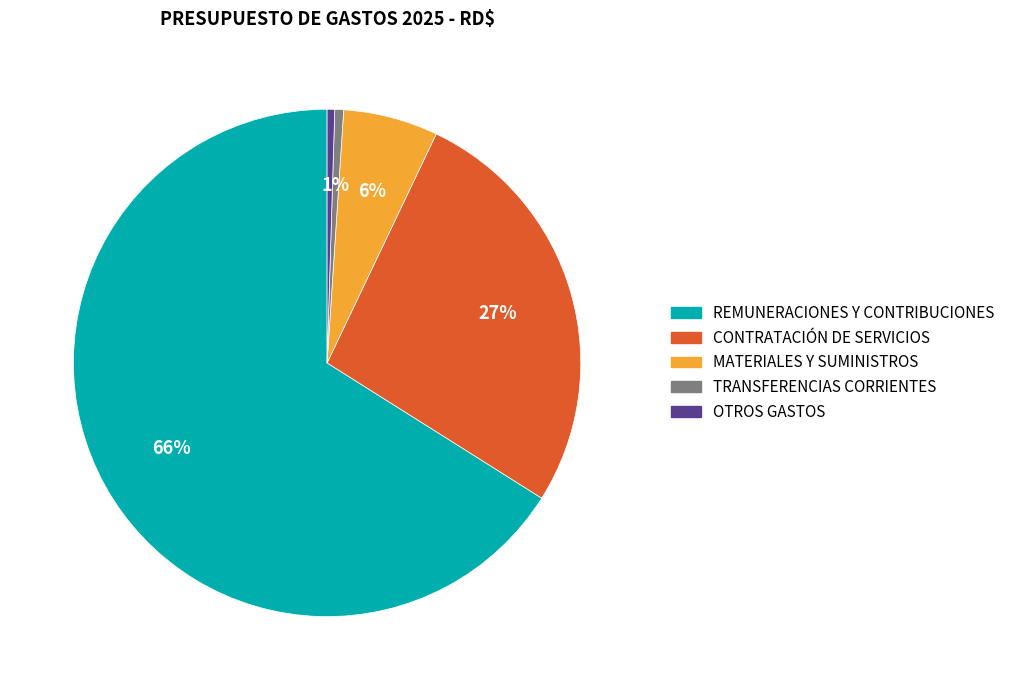

What is the largest slice in the pie chart?

REMUNERACIONES Y CONTRIBUCIONES